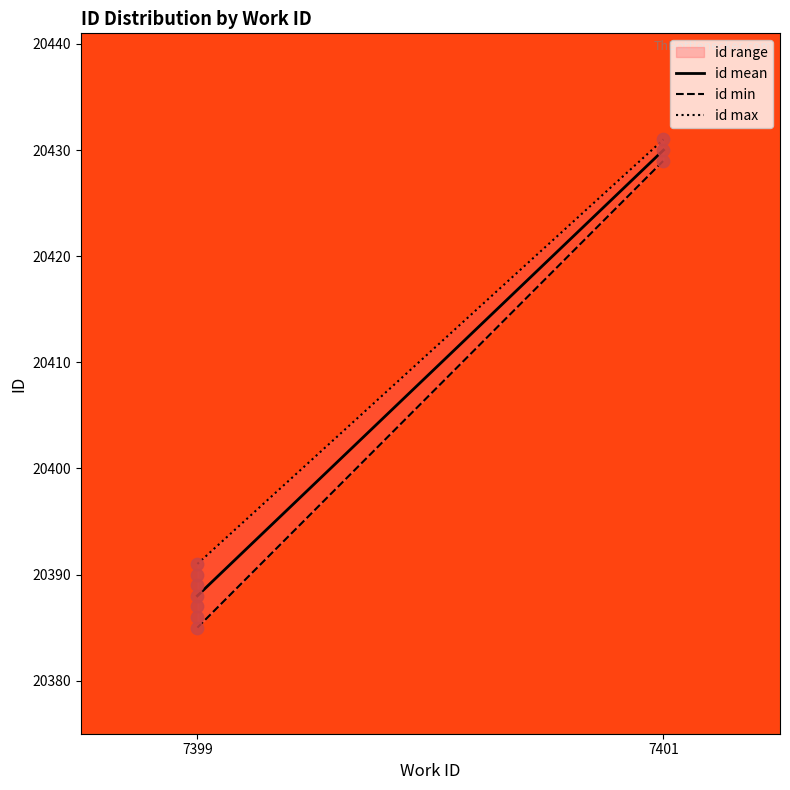

Which series has the widest spread of Y values?

id min